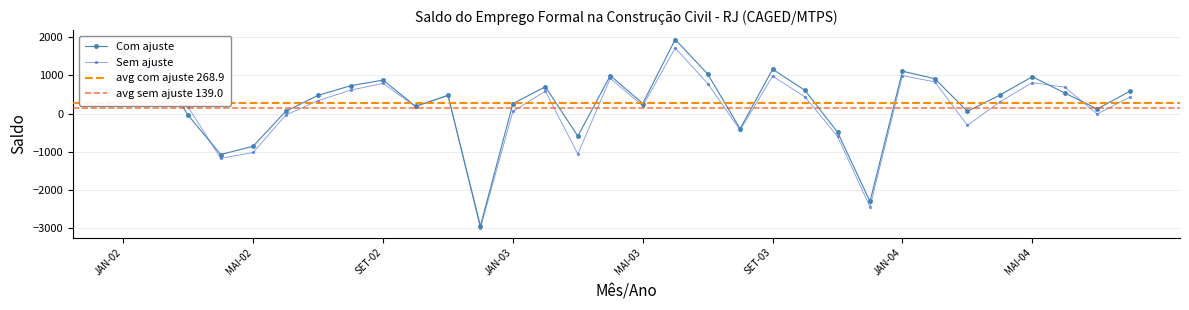

What is the label of the 32nd point from the left?

AGO-04